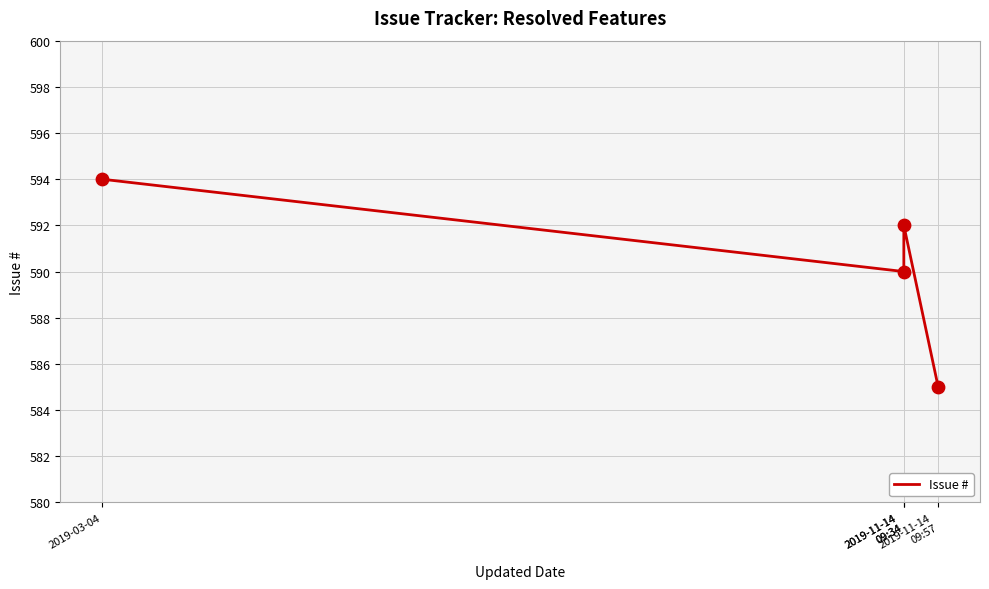

What is the ratio of the value at 2019-11-14
09:34 to the value at 2019-11-14
09:34?

1.0